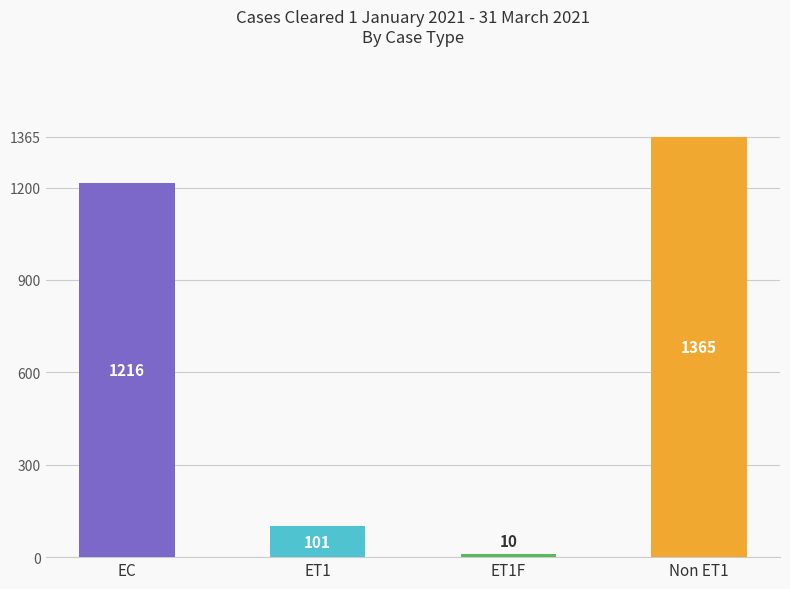

Are the bars horizontal?

No